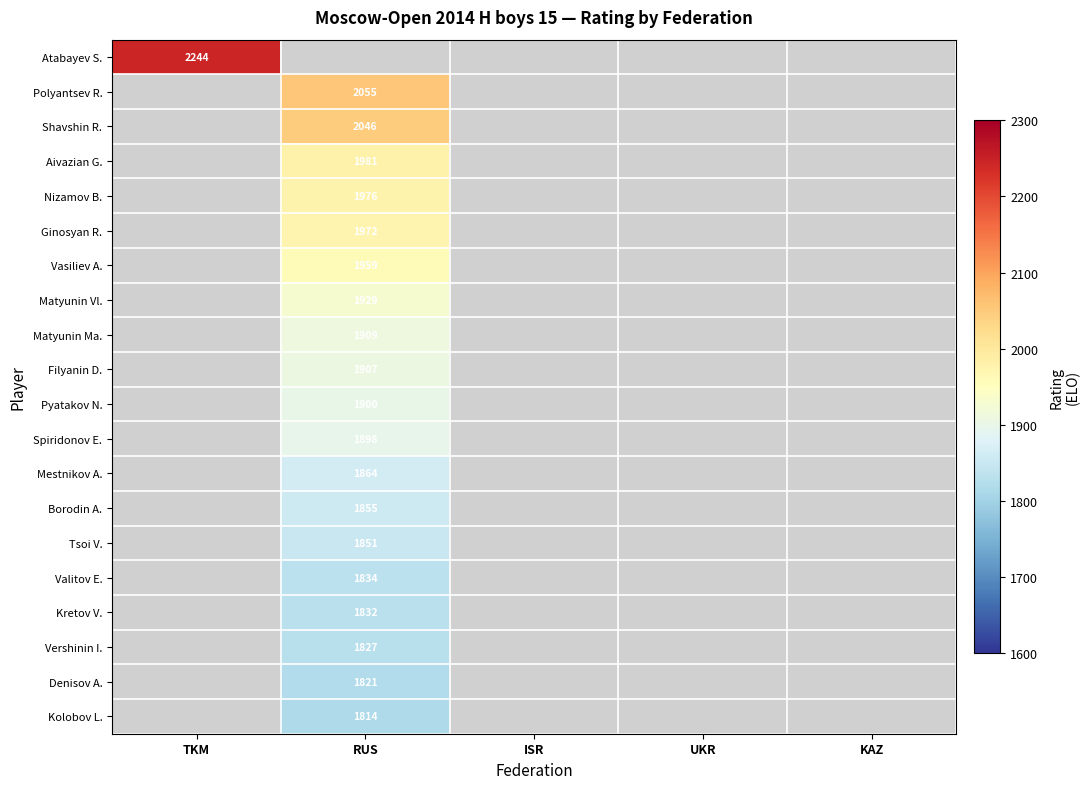

True or false: Atabayev S. has a value of 4006 at TKM.

False